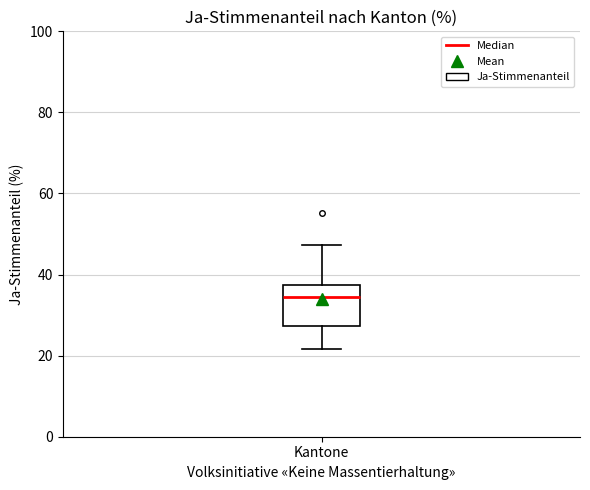

Transcribe this box plot: give where the median line is, the range the box spans, and where the two whiskers end, as read against the y-axis. The values are not printed on the chart, so give them approximately, as read against the axis.

median 34, box 28 to 38, whiskers 22 to 48